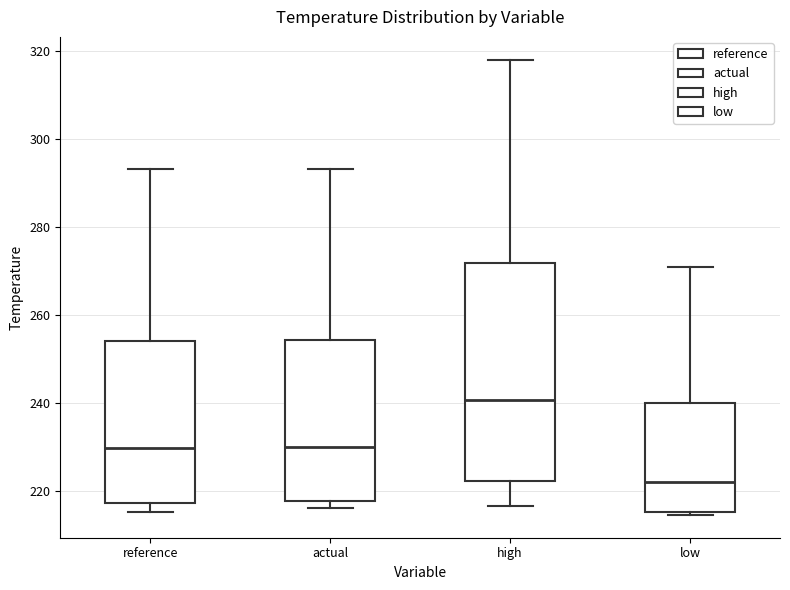

Where is the lower edge of the box for reference on the y-axis? The values are not printed on the chart, so give them approximately, as read against the axis.

218